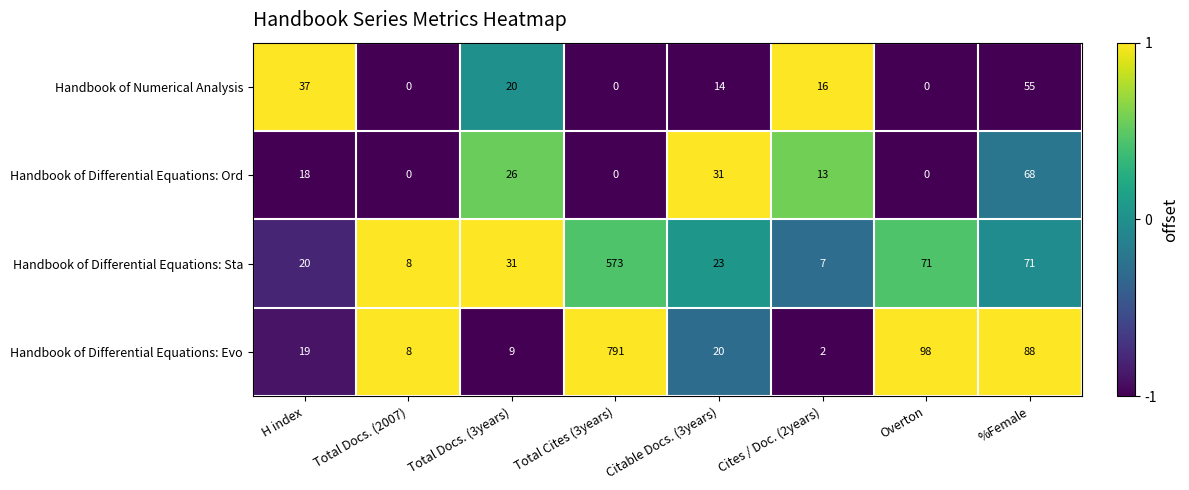

What is the approximate value of Handbook of Differential Equations: Ord at Total Docs. (3years)?

26